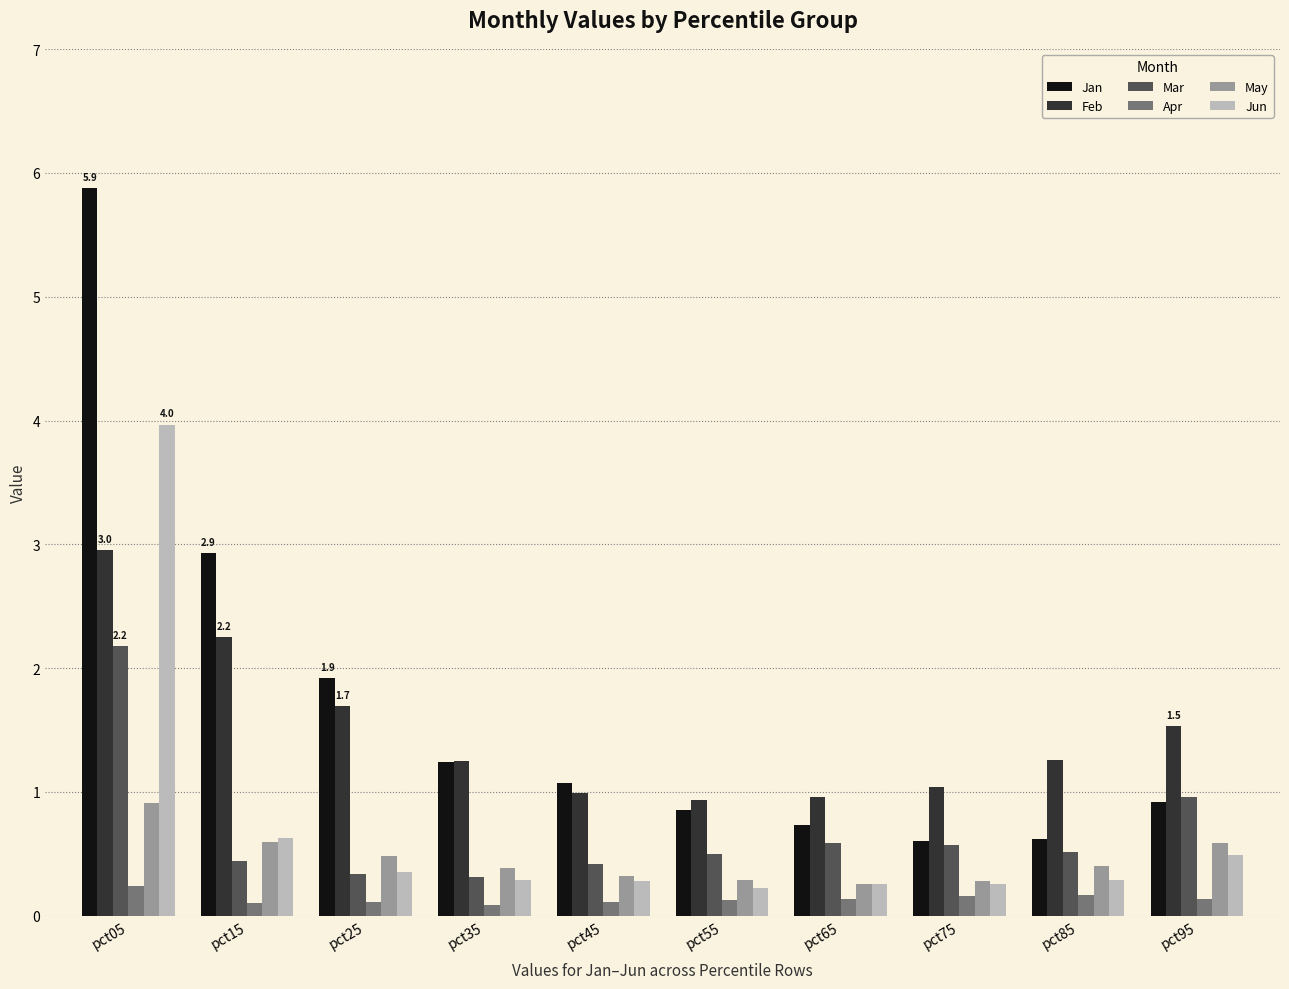

The Jun series shows 0.2 at pct55. True or false?

True